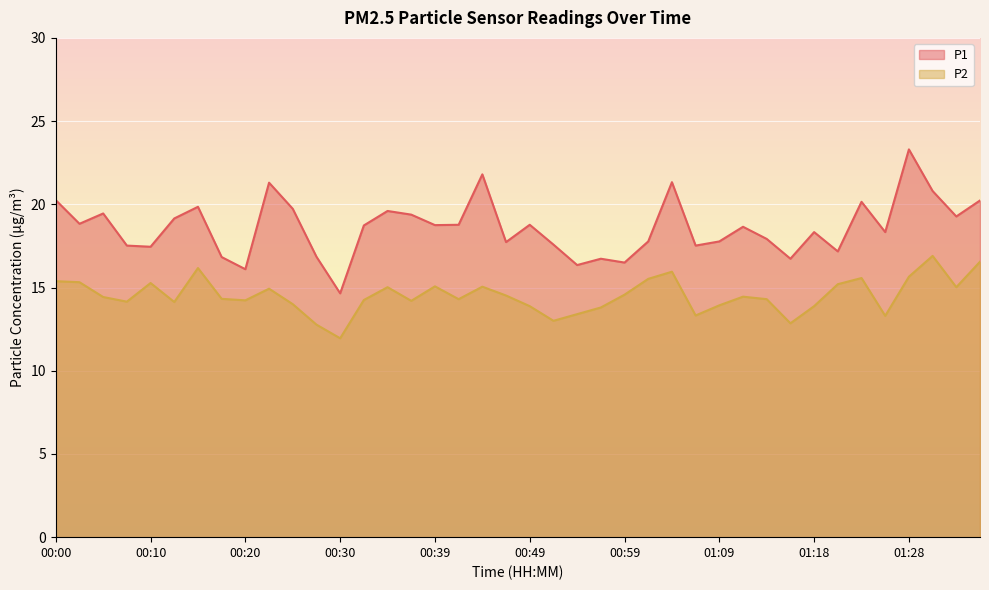

True or false: P2 and P1 cross at least once.

False